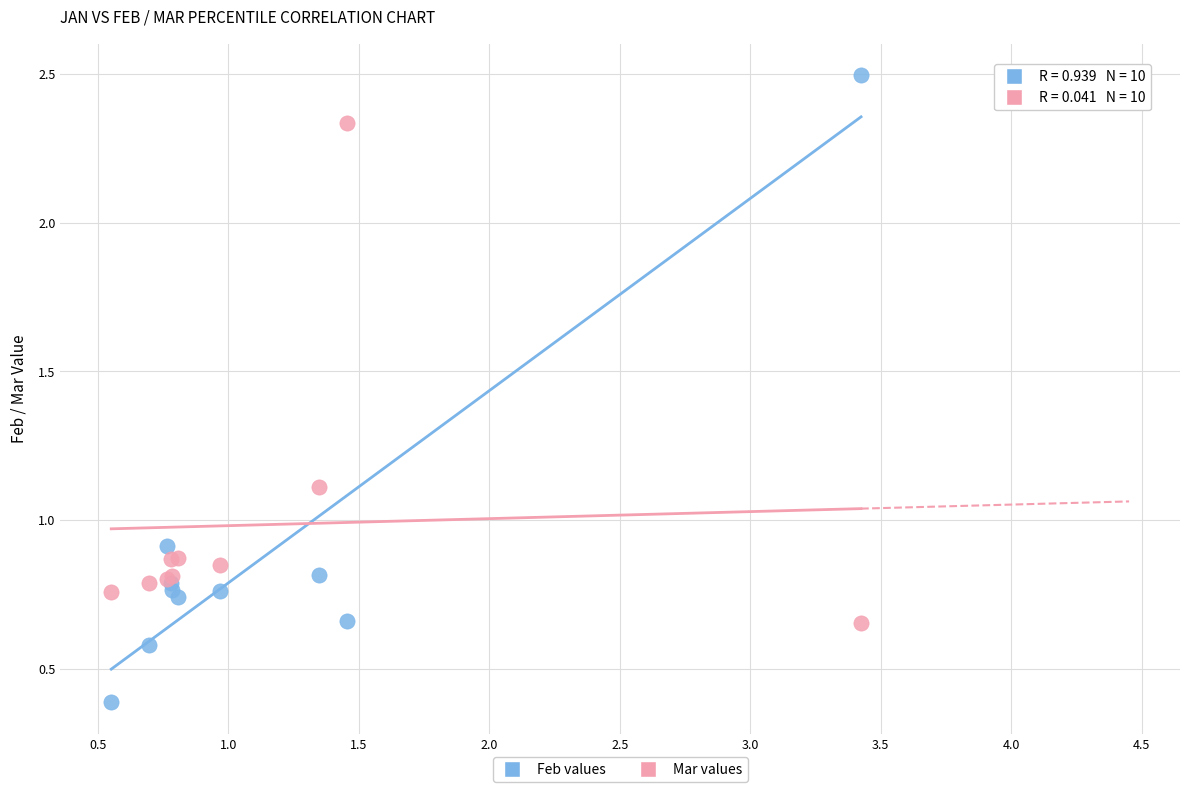

Which series reaches the maximum Y coordinate?

Feb values